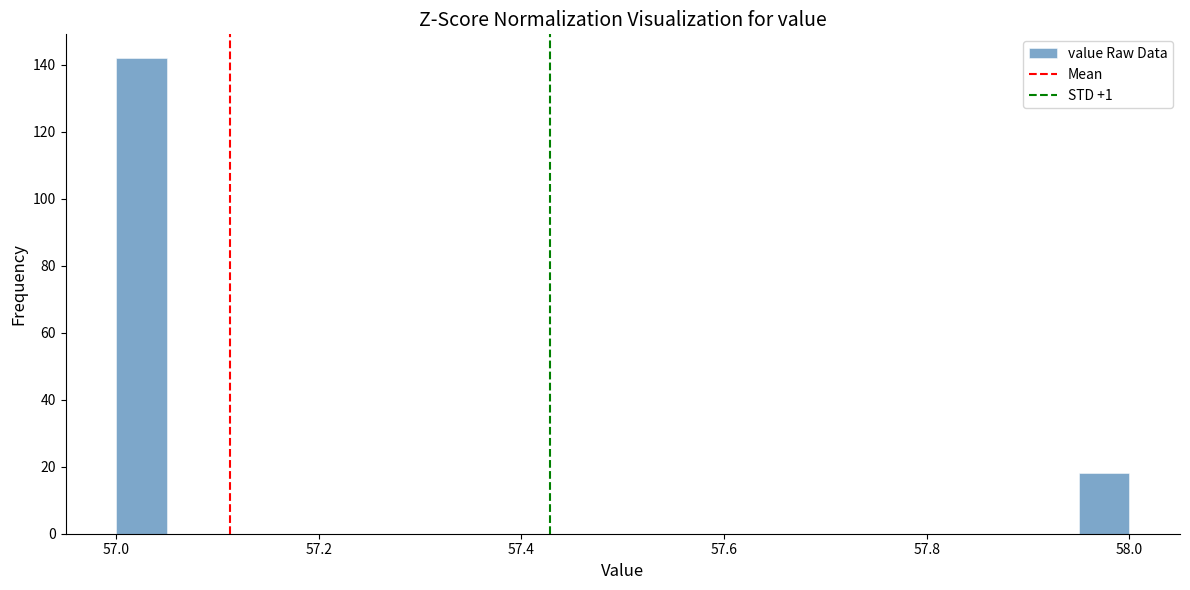

Around what value on the x-axis is the tallest bar? Give the approximate position of its centre, as read against the axis.

57.02